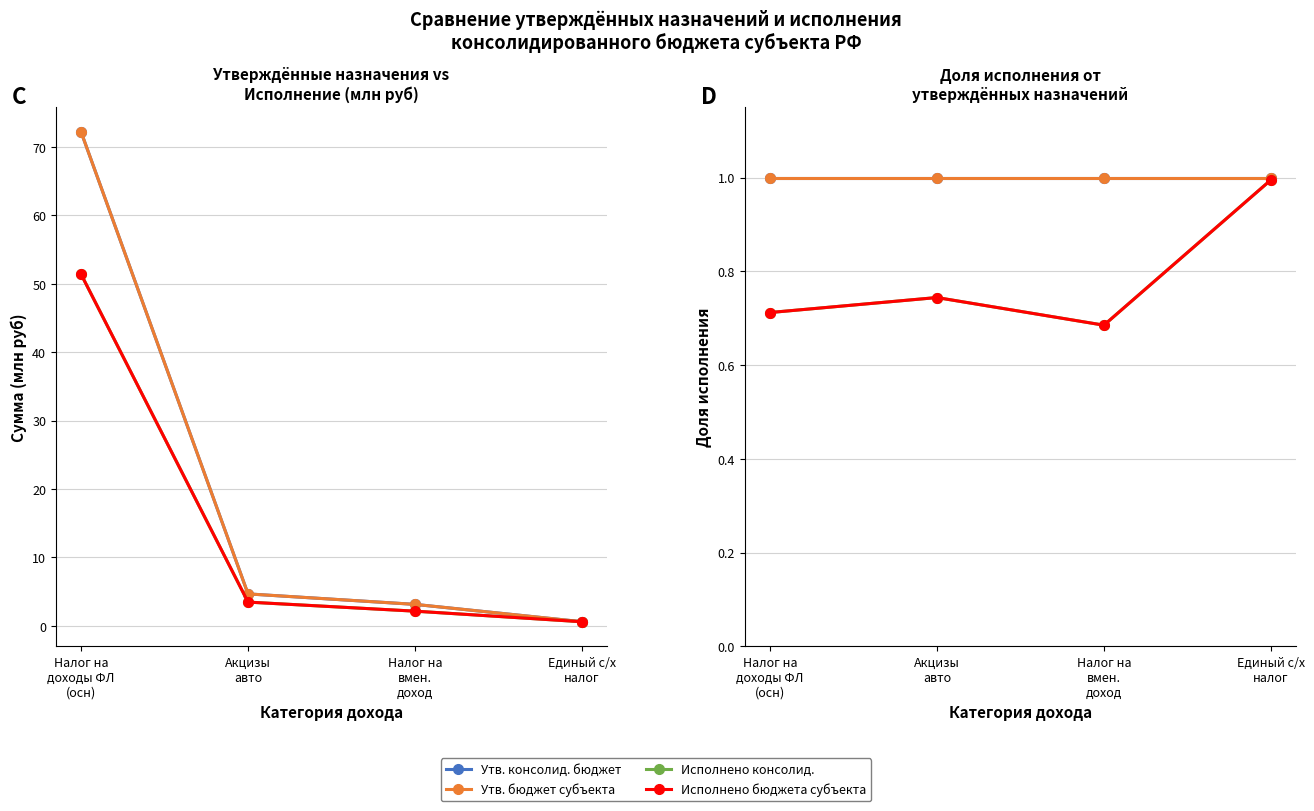

What is the average value of the Исполнено консолид. series?

0.8